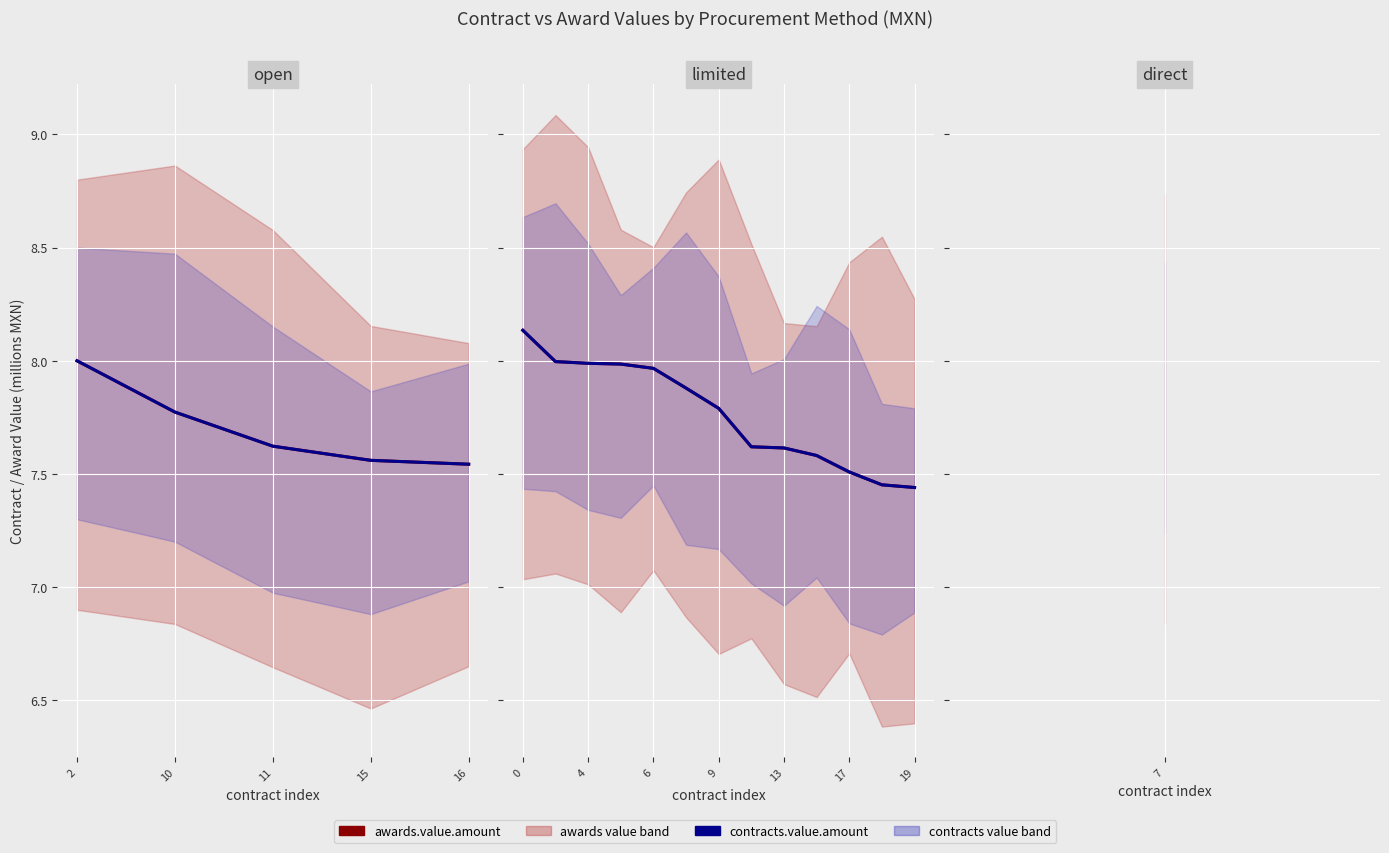

Which series has the largest total across all categories?

awards.value.amount